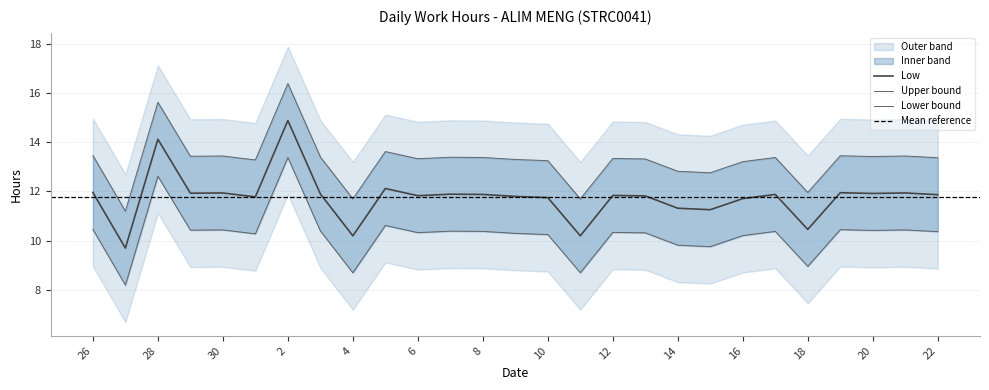

List the labels in order of value, smallest first.

27, 4, 11, 18, 15, 14, 16, 10, 1, 9, 13, 6, 12, 22, 8, 17, 7, 3, 20, 29, 30, 21, 19, 26, 5, 28, 2